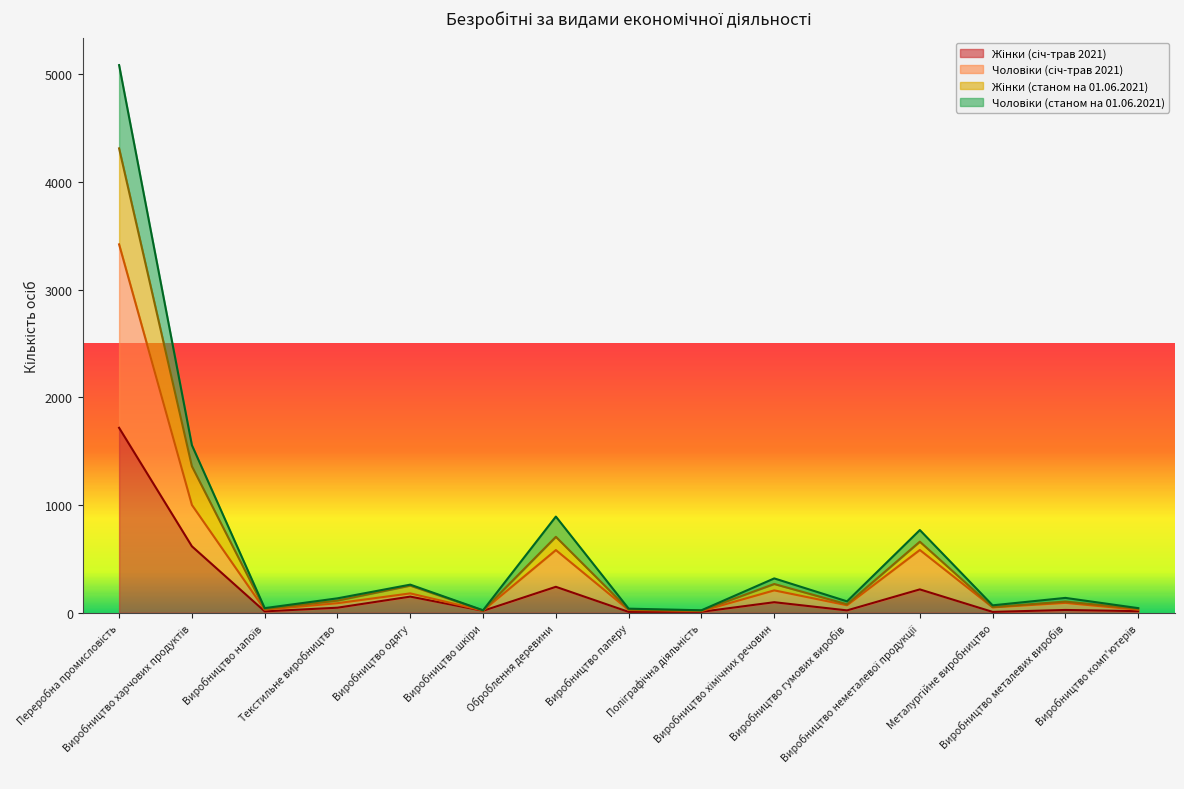

List the series in order of their peak value, lowest first.

Жінки (січ-трав 2021), Чоловіки (січ-трав 2021), Жінки (станом на 01.06.2021), Чоловіки (станом на 01.06.2021)